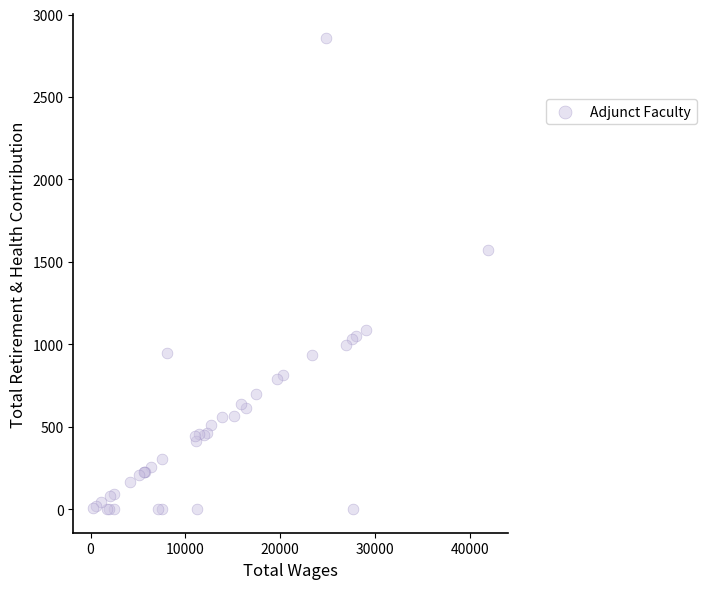

What Y value in the scatter plot is closest to 1429?

1573